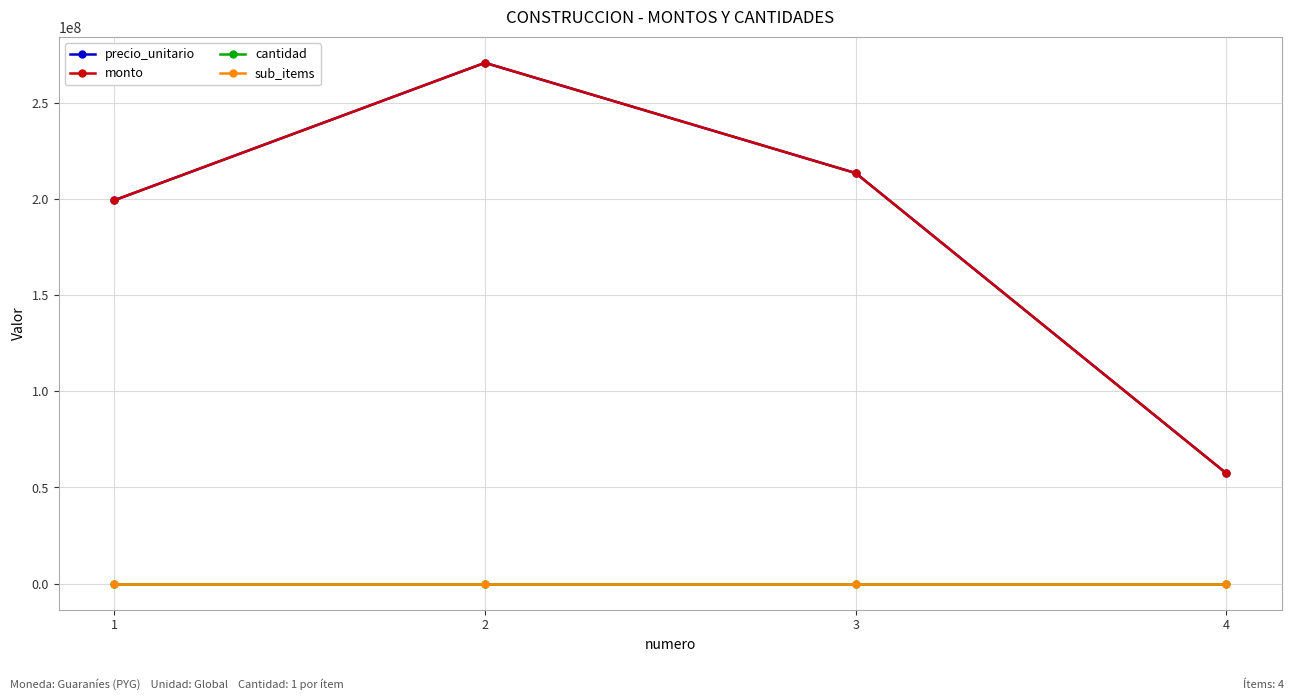

Which series has the largest total across all categories?

precio_unitario